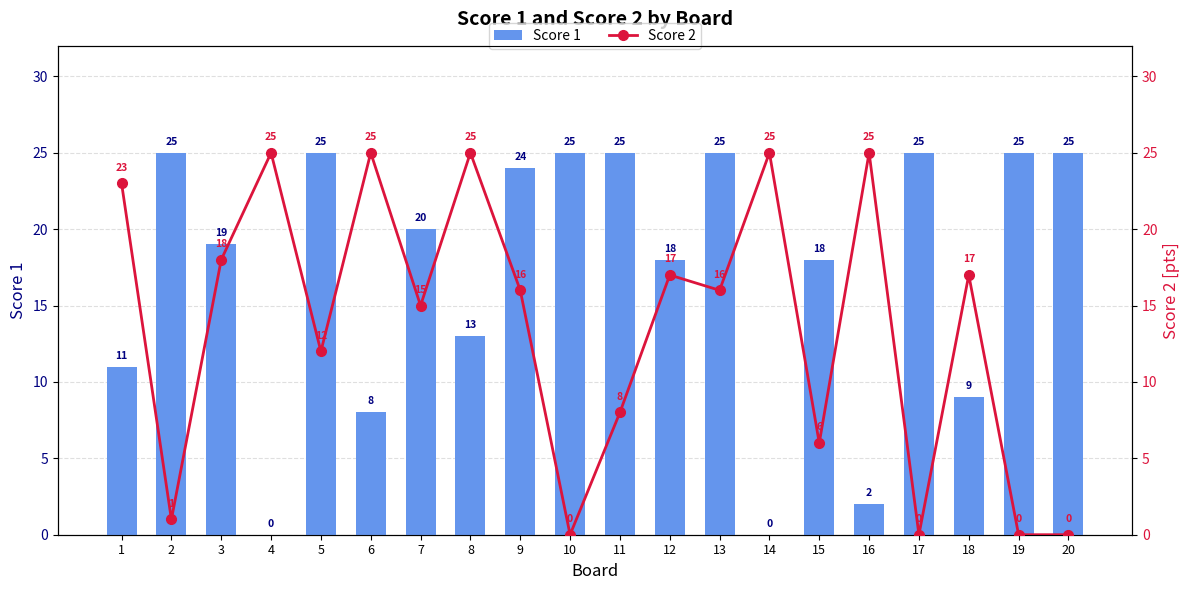

What is the value of the Score 1 bar at the 16th from the left?

2